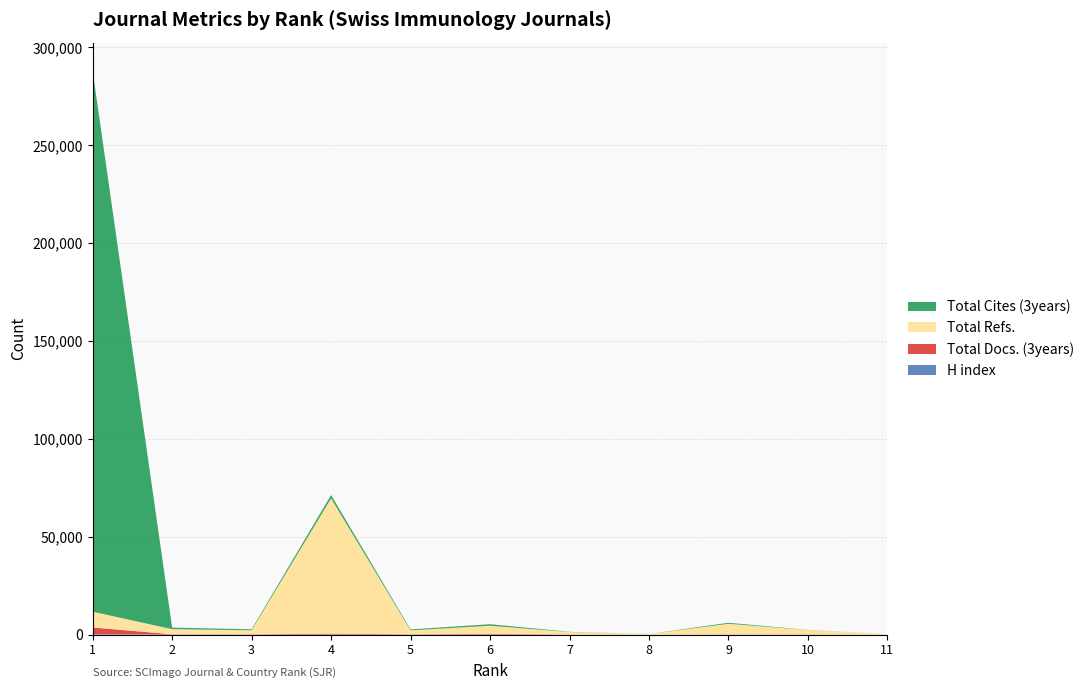

Reading right to left, extract all data points from this chart.

H index: 13	19	42	7	27	112	54	70	72	82	225
Total Docs. (3years): 0	121	120	26	98	318	159	464	132	145	3488
Total Refs.: 291	2248	5440	312	1245	4162	2020	69126	2067	2614	8040
Total Cites (3years): 0	66	498	10	108	782	468	1698	496	797	276309